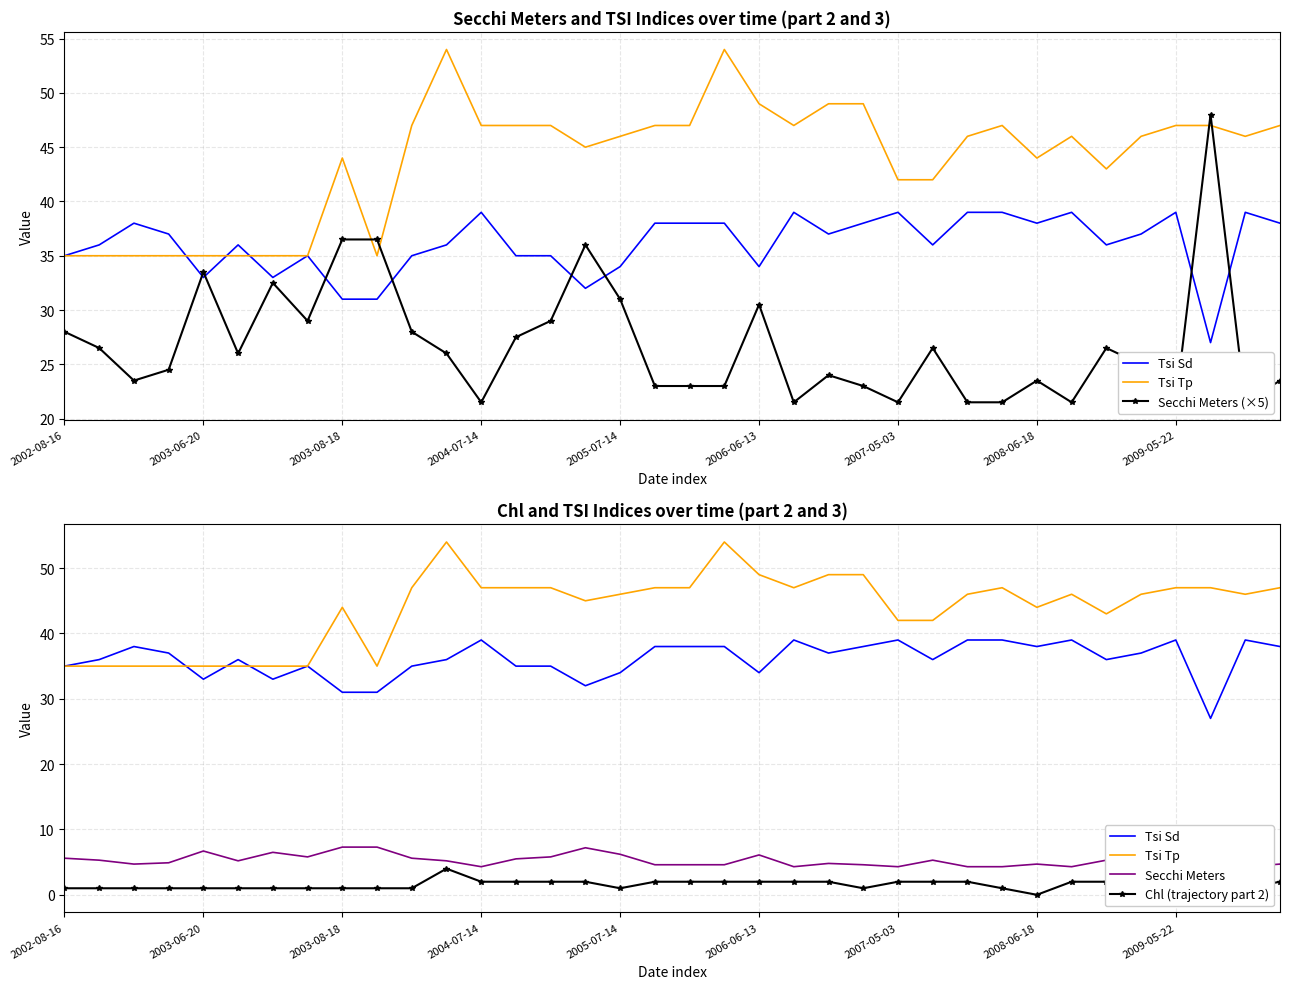

Which has a higher value, 35 or 16?

35